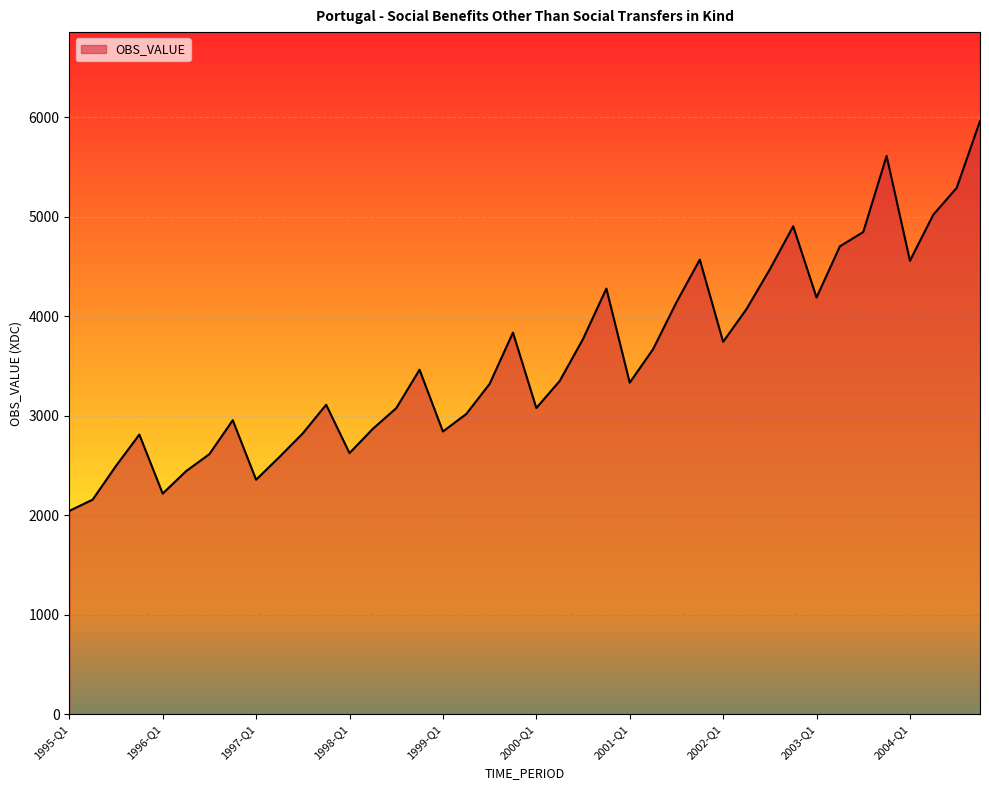

What is the smallest value displayed?

2042.5